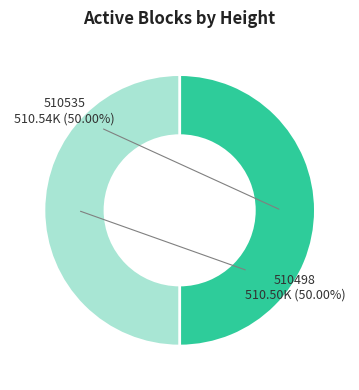

How many segments does this pie chart have?

2